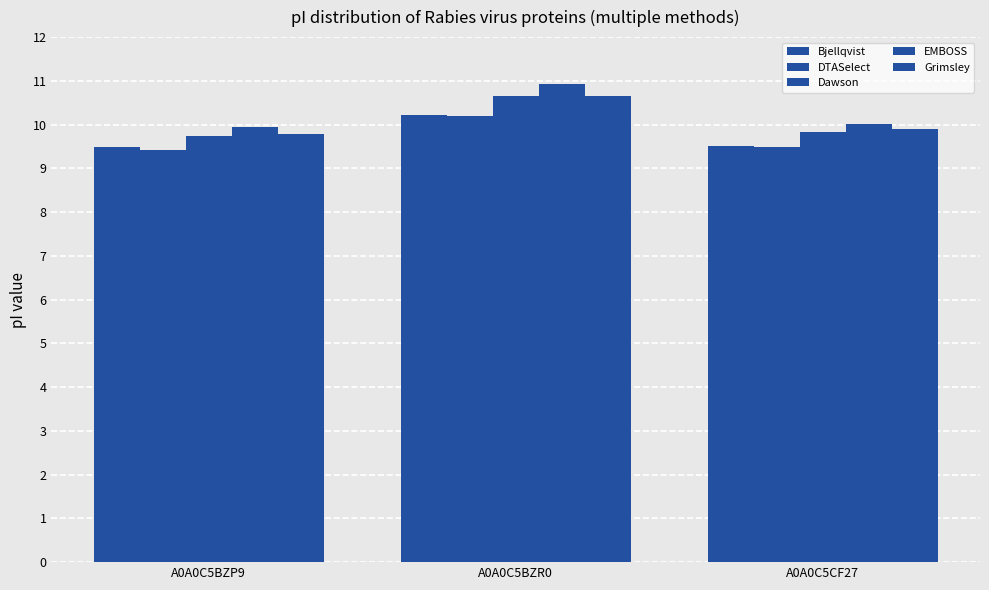

How many categories are shown in the chart?

3